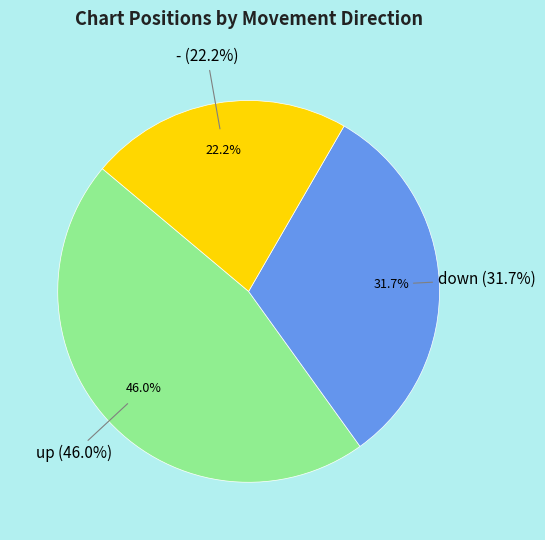

What is the change in value from down to -?

-6